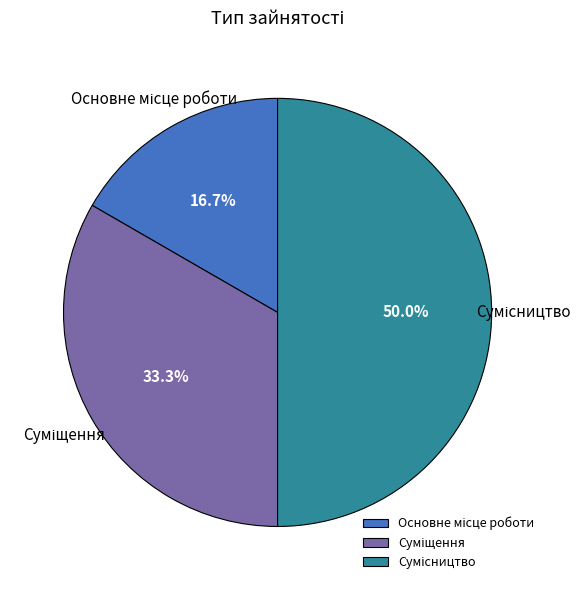

Count the number of slices in the pie.

3